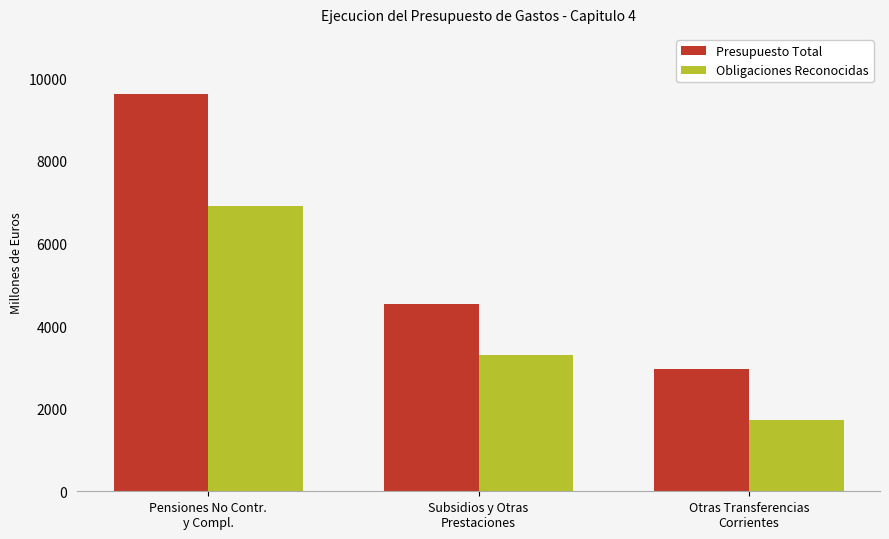

Rank the series by their average value, from highest to lowest.

Presupuesto Total, Obligaciones Reconocidas